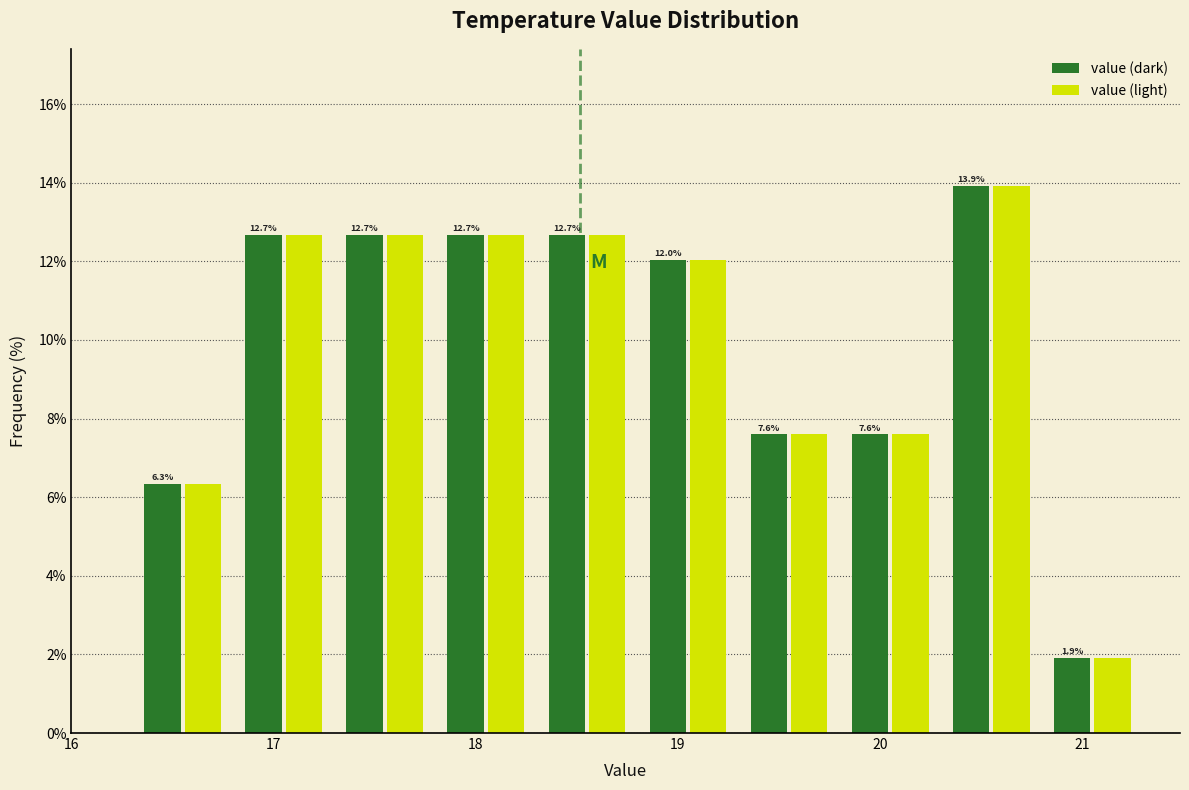

In the value (light) series, which range on the x-axis has the tallest bar?

20.3 to 20.8